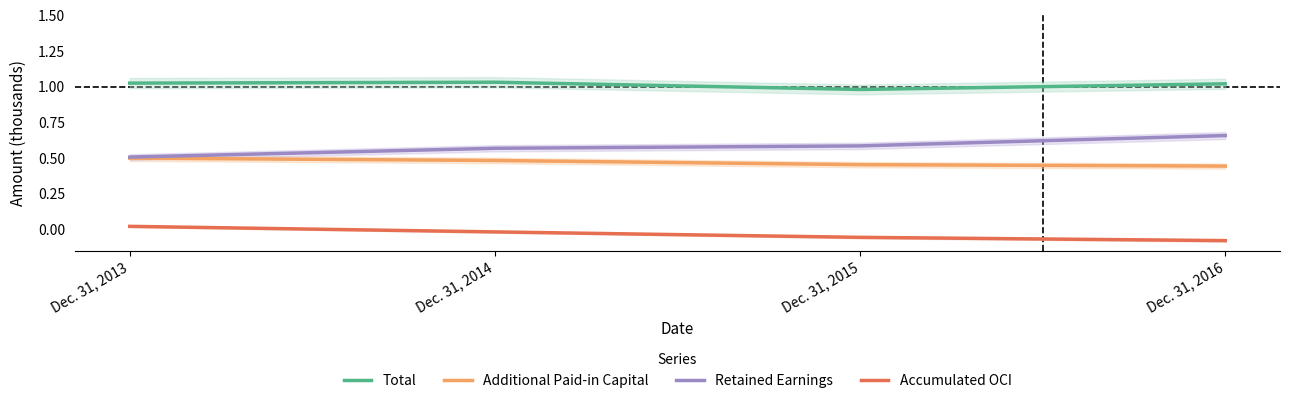

Where is Accumulated OCI nearest to the value 0?

Dec. 31, 2014